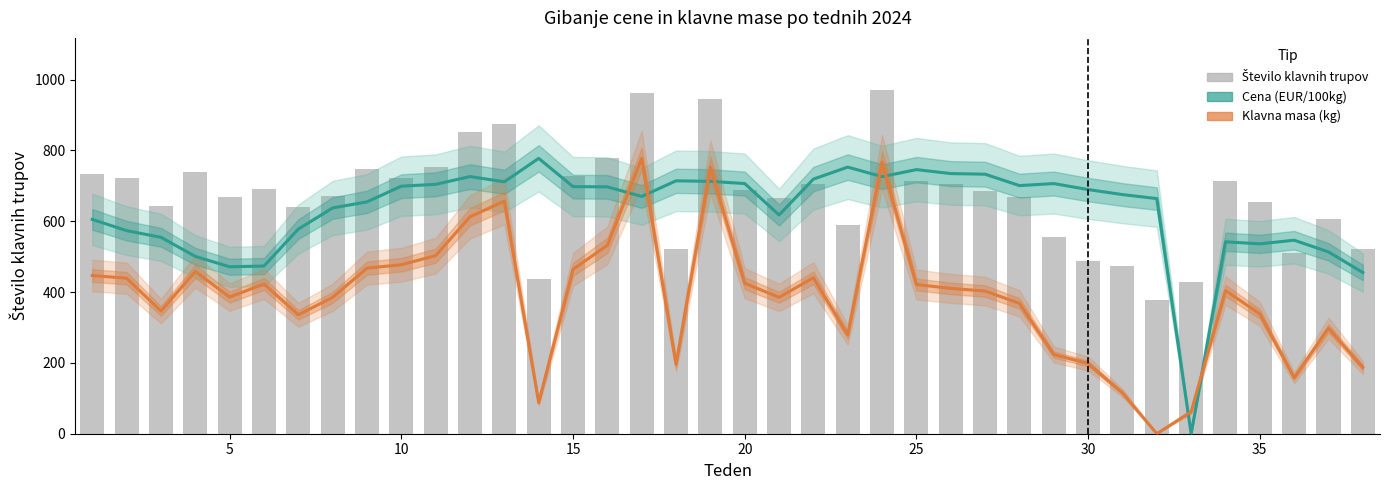

Reading left to right, transcribe all the data shown in this chart.

Cena (EUR/100kg): 605.2	573.4	554.6	500.8	471.4	473.5	577.8	637.5	654.7	699.0	704.2	726.2	711.3	777.6	697.8	697.1	670.0	714.2	712.7	706.4	617.8	719.0	752.9	725.9	745.8	734.6	732.9	700.7	706.4	689.5	675.3	664.0	0.0	541.9	536.2	546.4	513.4	455.2
Klavna masa (kg): 446.7	439.2	346.4	458.3	385.8	422.9	335.8	385.1	467.6	477.2	502.9	612.7	656.7	87.7	464.2	532.0	777.6	195.8	753.1	425.0	385.2	440.5	279.2	767.0	421.3	410.3	402.9	368.1	223.7	198.1	115.4	0.0	62.1	404.3	338.4	158.2	297.8	186.9
Število klavnih trupov: 733.0	721.0	644.0	739.0	669.0	690.0	639.0	670.0	748.0	723.0	753.0	853.0	875.0	438.0	727.0	779.0	963.0	523.0	945.0	689.0	667.0	706.0	590.0	972.0	714.0	705.0	685.0	669.0	555.0	489.0	475.0	378.0	429.0	713.0	653.0	509.0	605.0	522.0